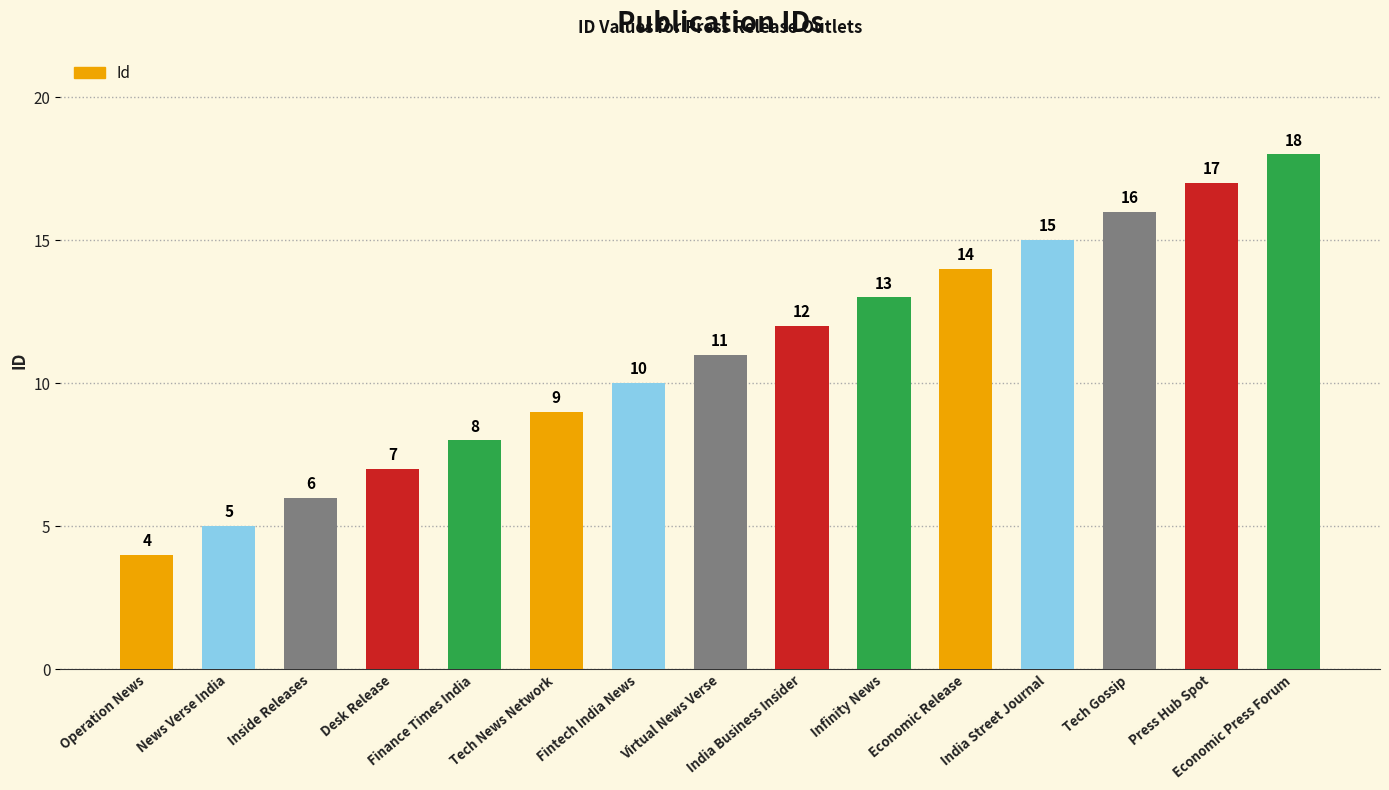

The chart shows a value of 6 at Inside Releases. True or false?

True